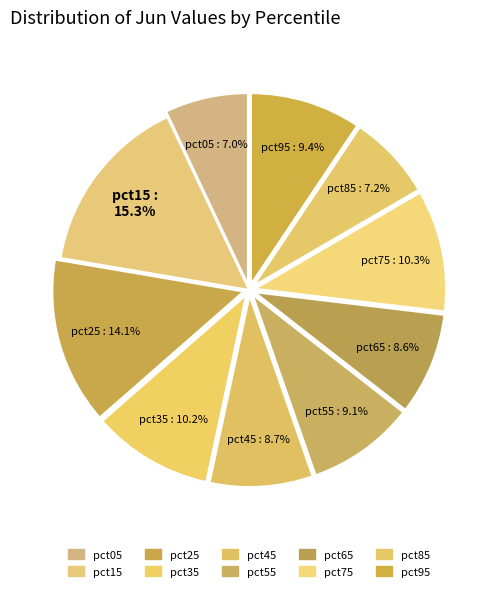

To the nearest percent, what percentage of the pie is pct25?

14%